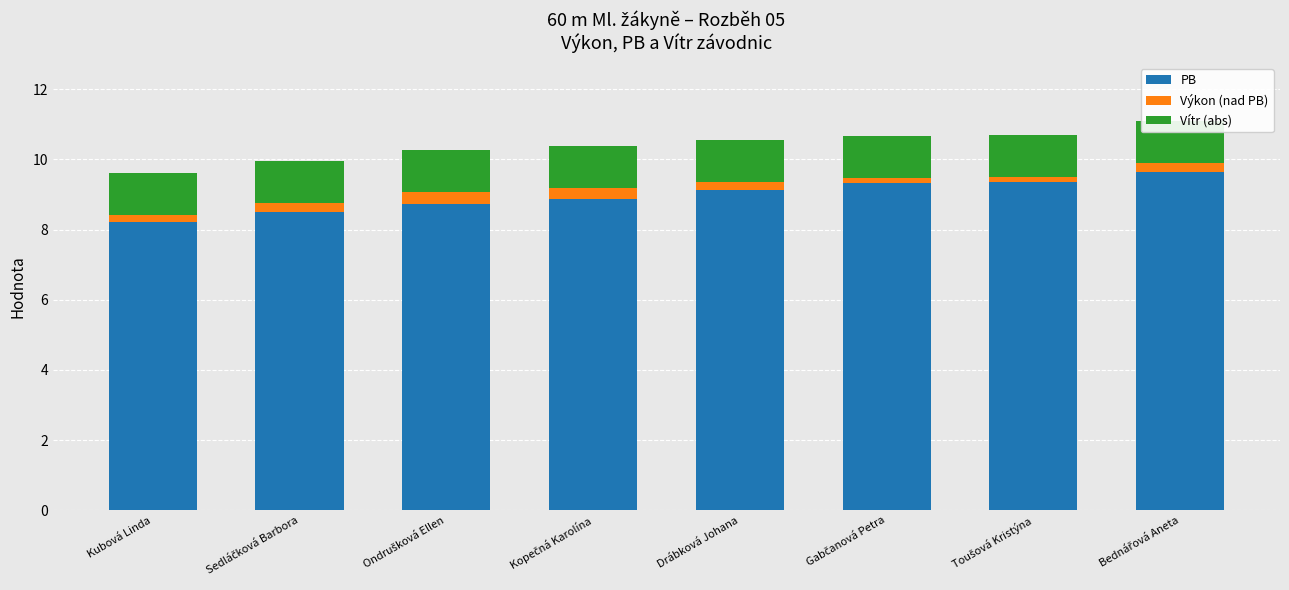

What is the label of the 7th bar from the right?

Sedláčková Barbora